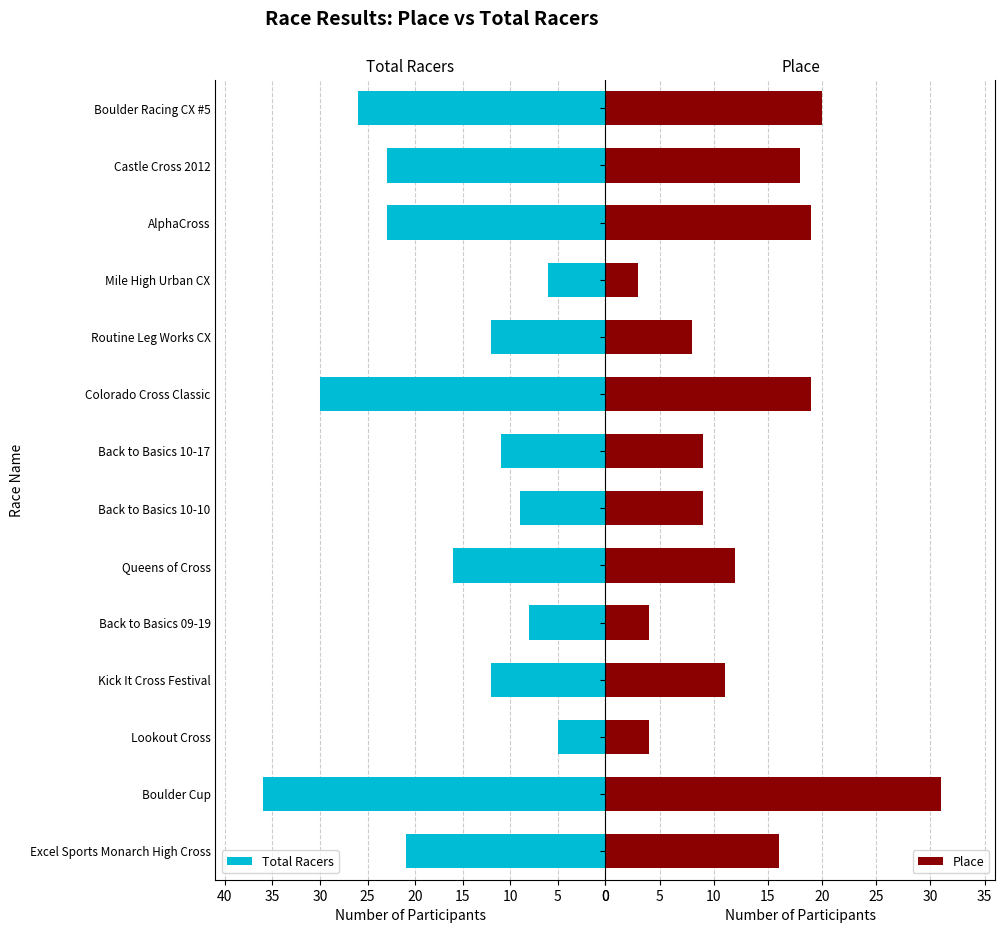

What is the lowest value of the Place series?

3